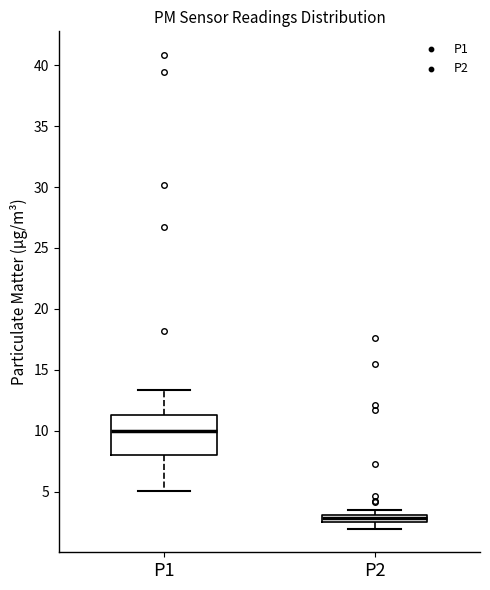

Which box has the lowest median line?

P2